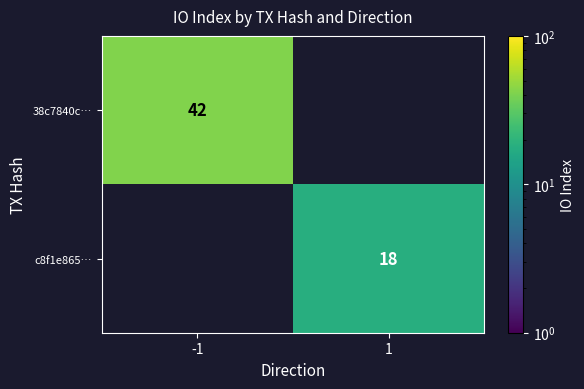

The value of 38c7840c… at -1 is 42. True or false?

True